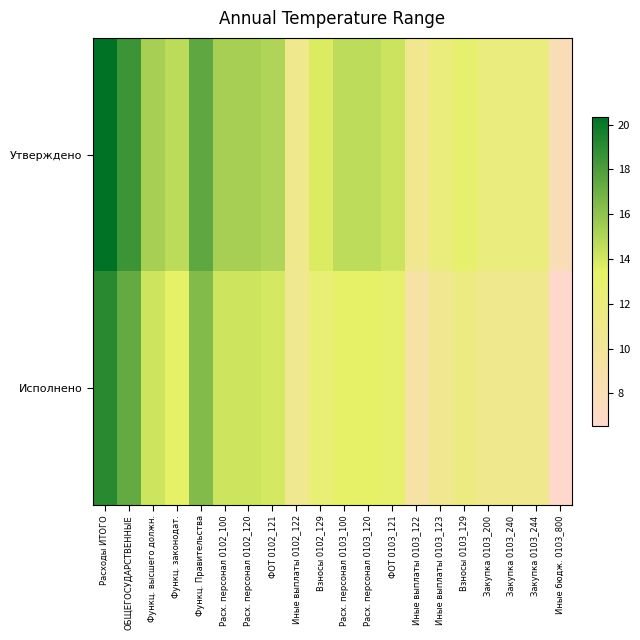

Which series has the largest range (max minus min)?

Исполнено